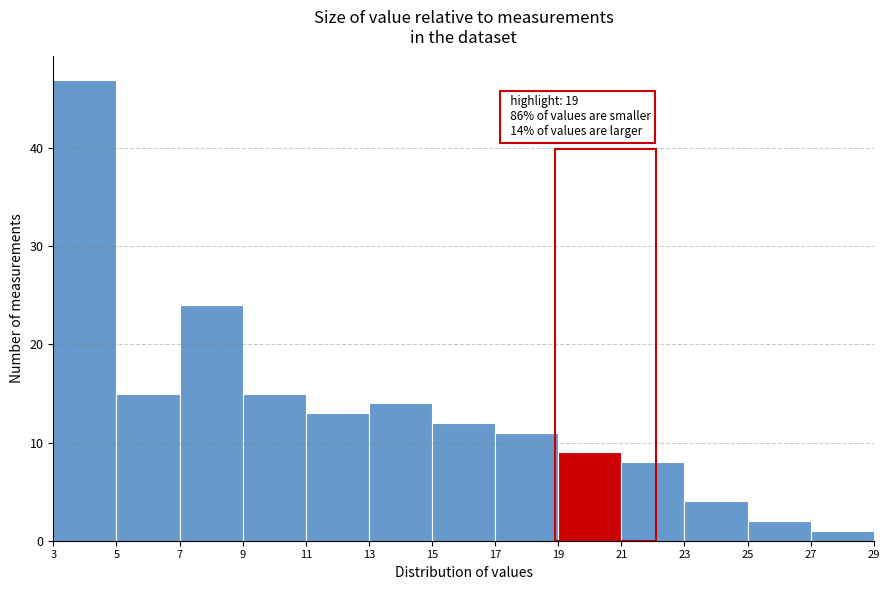

Over which range of the x-axis is the bar tallest?

3 to 5